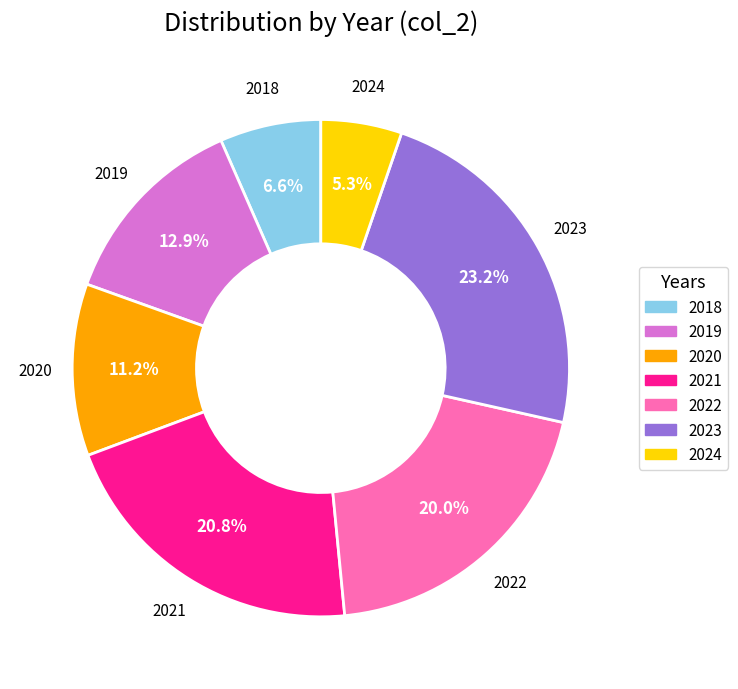

How many slices are in this pie chart?

7